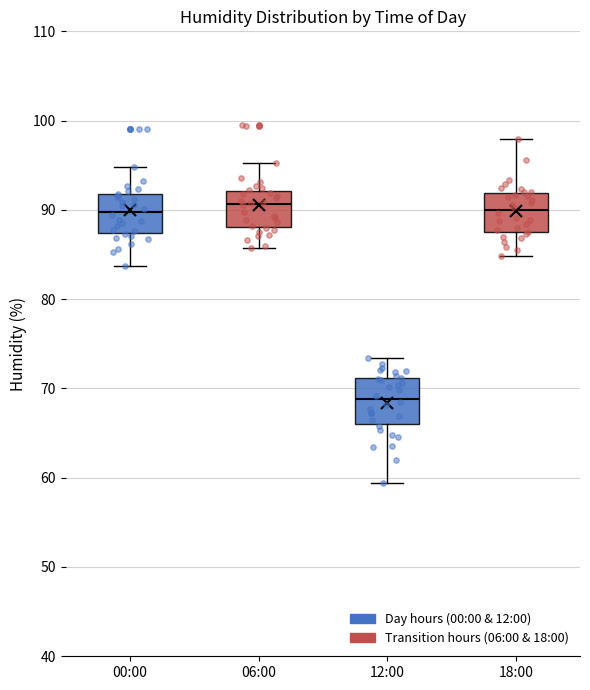

Which box's median line is the lowest?

12:00